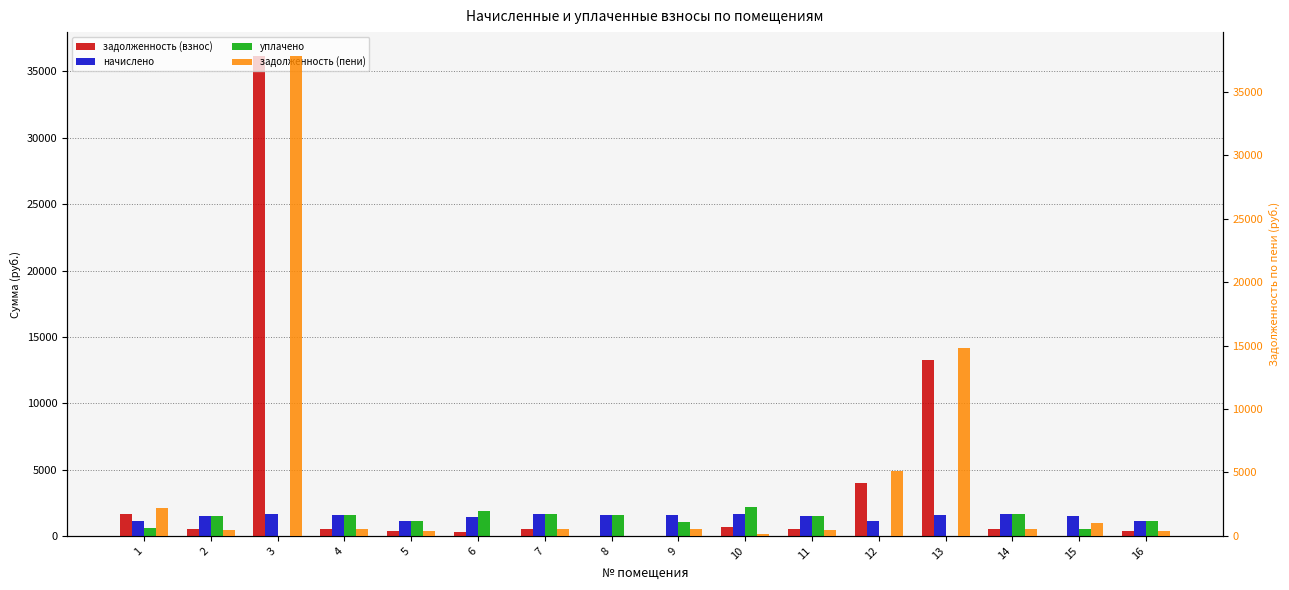

How many bars are there in total?

64